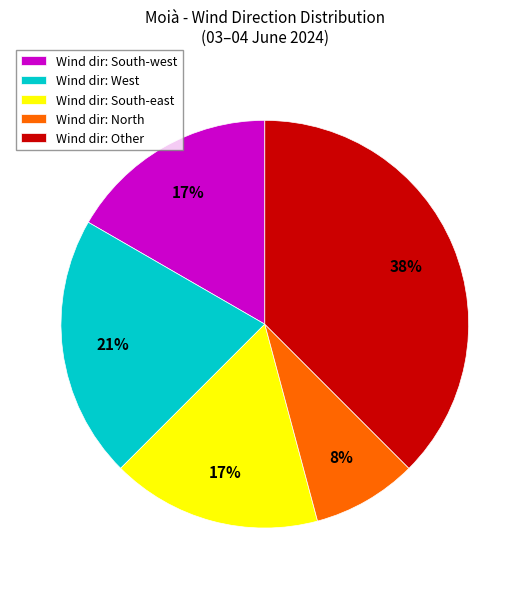

Is there any slice that represents more than half of the pie?

No